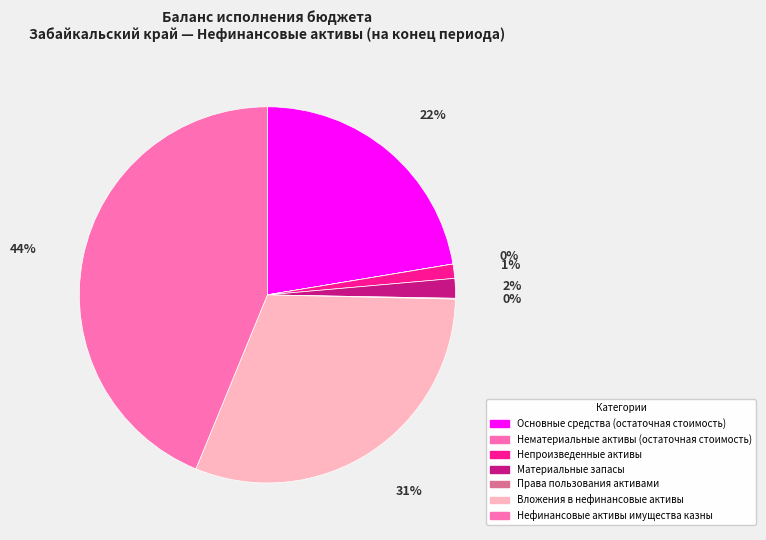

What percentage is the Основные средства (остаточная стоимость) slice, to the nearest percent?

22%